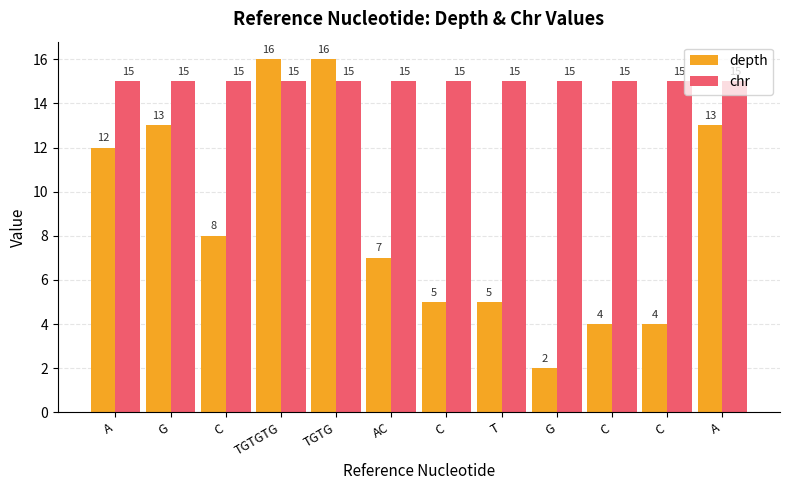

What are all the series names shown in the legend?

depth, chr